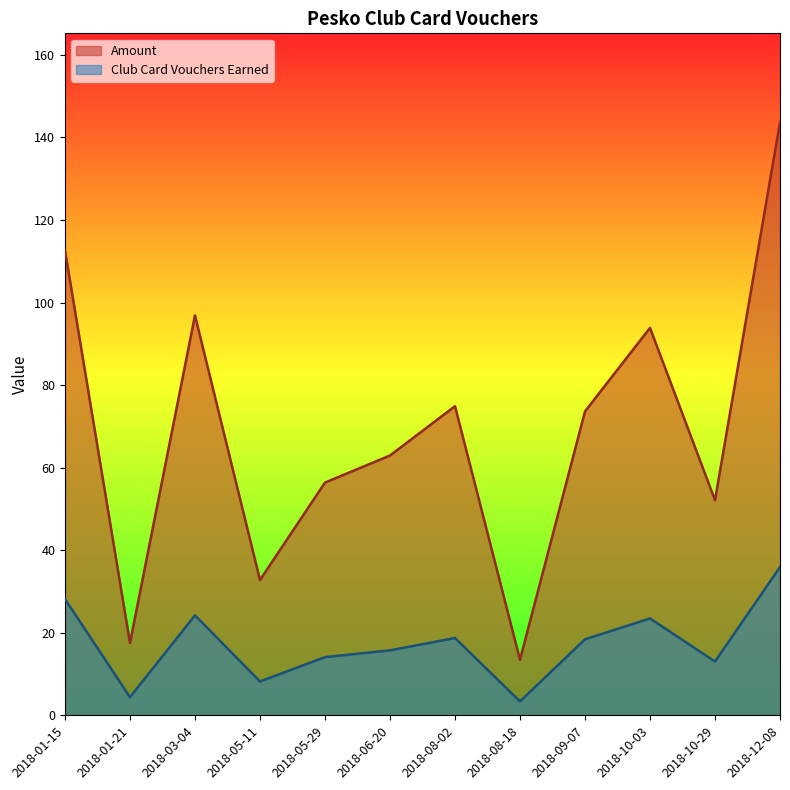

What is the difference between the Amount values at 2018-05-11 and 2018-10-03?

61.1